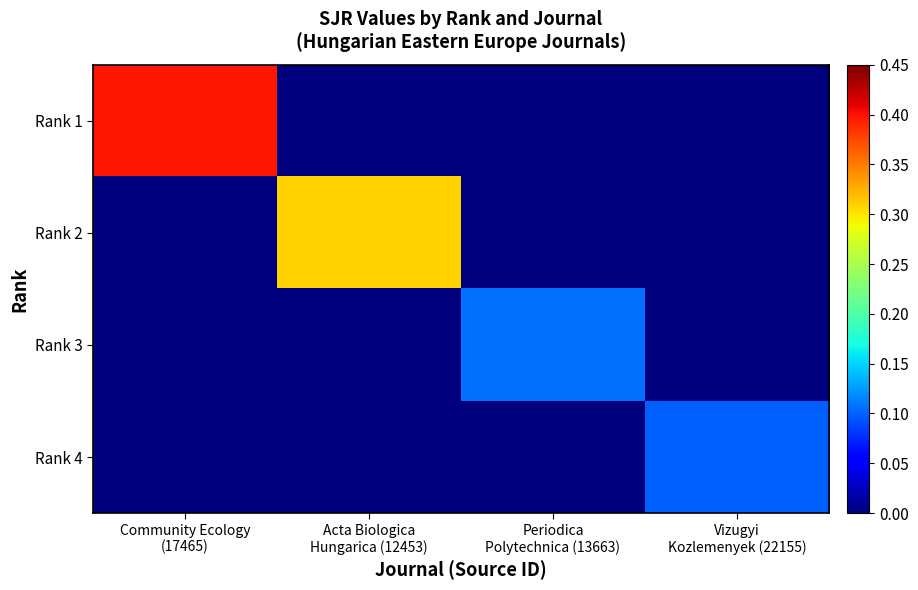

At Periodica Polytechnica (13663), list the series in order from largest to smallest.

Rank 3, Rank 1, Rank 2, Rank 4